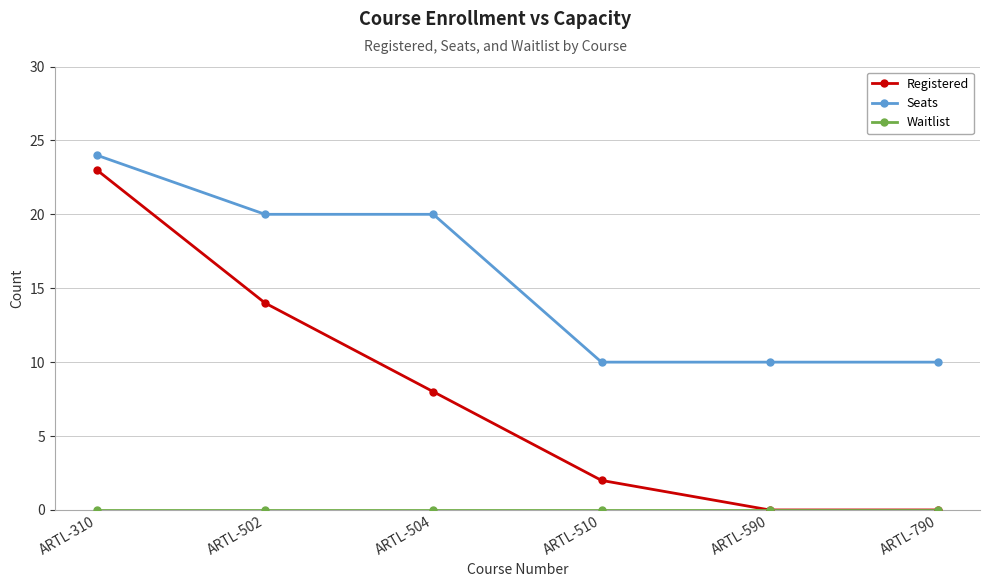

Which label corresponds to the largest value in the chart?

ARTL-310